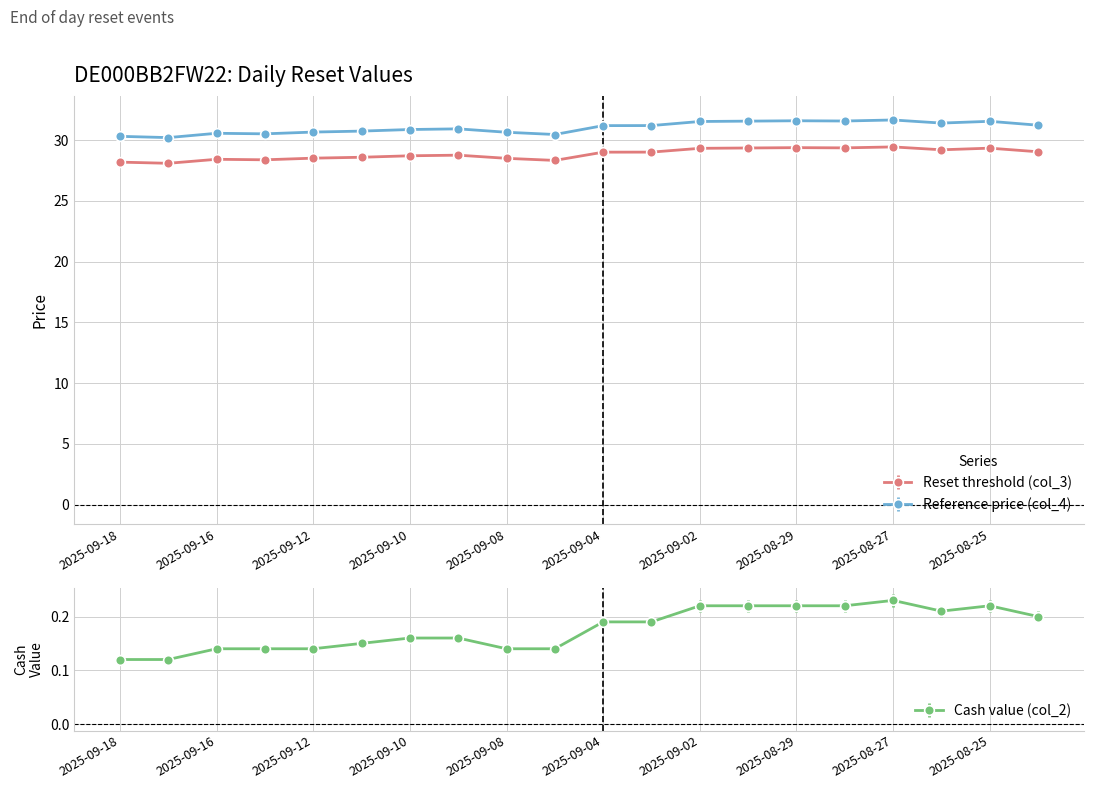

The value of Reference price (col_4) at 2025-09-01 is 42.4. True or false?

False